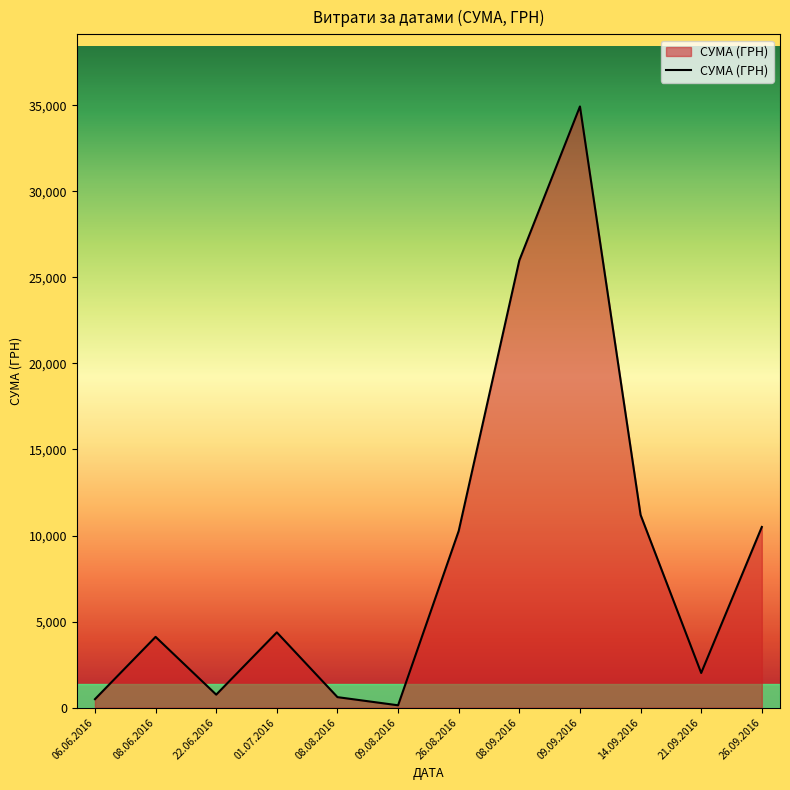

Where is the data nearest to the value 17533?

14.09.2016